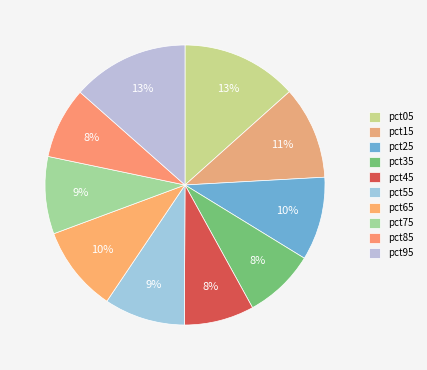

True or false: pct95 accounts for 2% of the total.

False